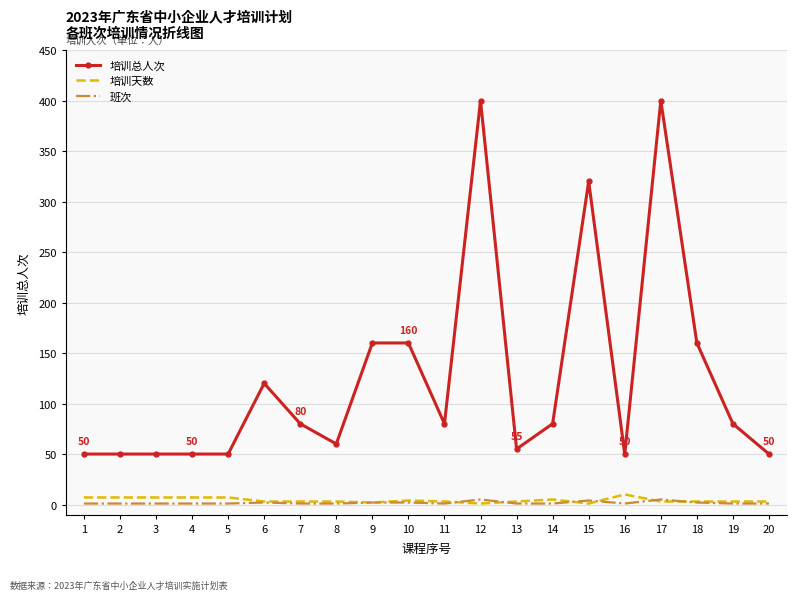

Which series has the largest total across all categories?

培训总人次